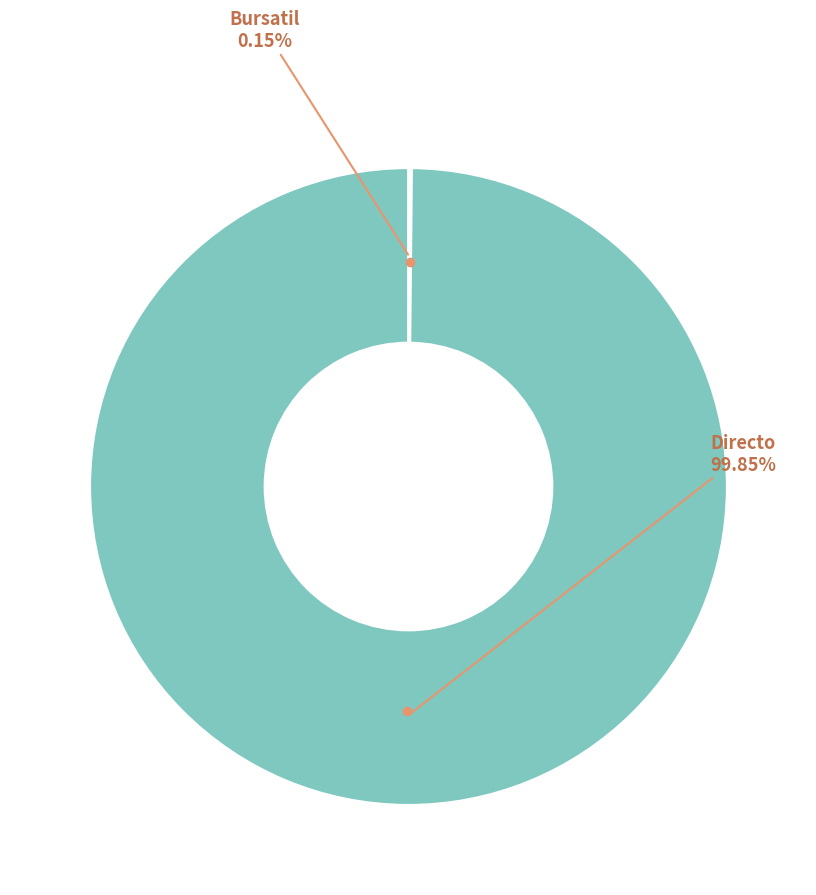

Is there any slice that represents more than half of the pie?

Yes